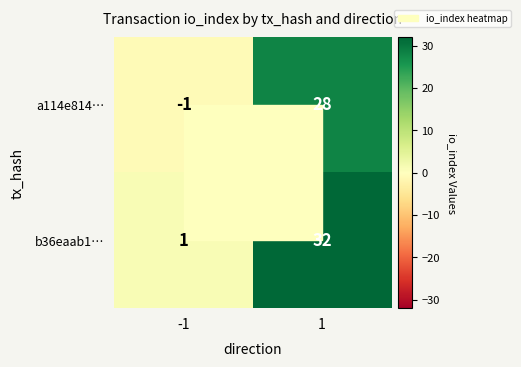

What is the minimum value shown in the chart?

-1